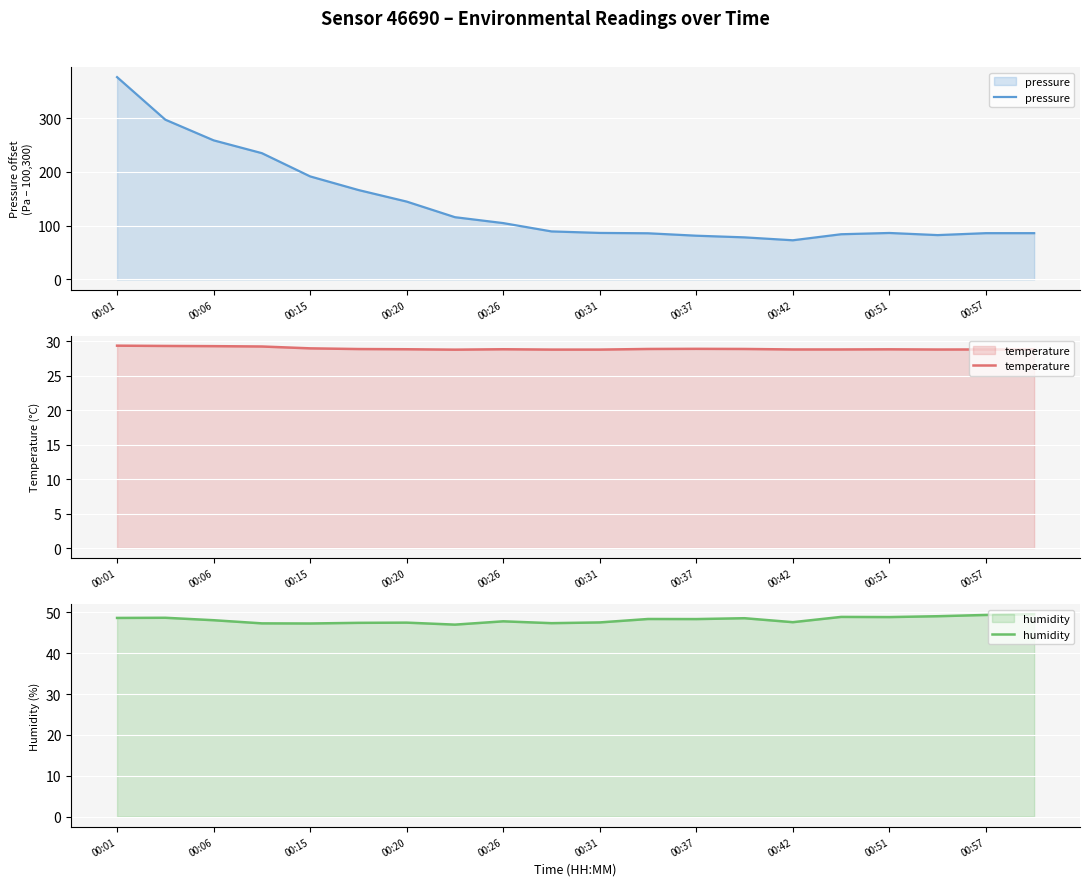

How many distinct data groups are displayed?

3